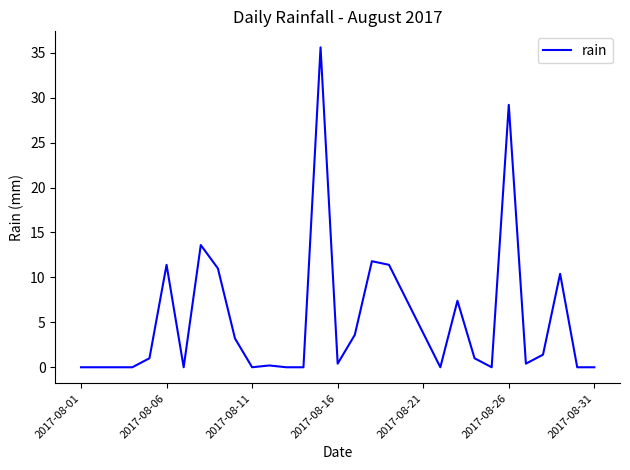

Is this an area chart (filled region under the line)?

No